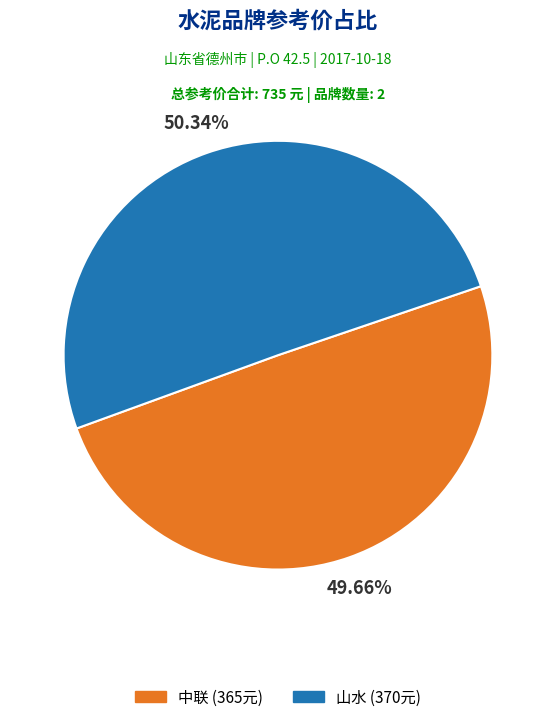

What portion of the pie excludes 山水?

49.7%